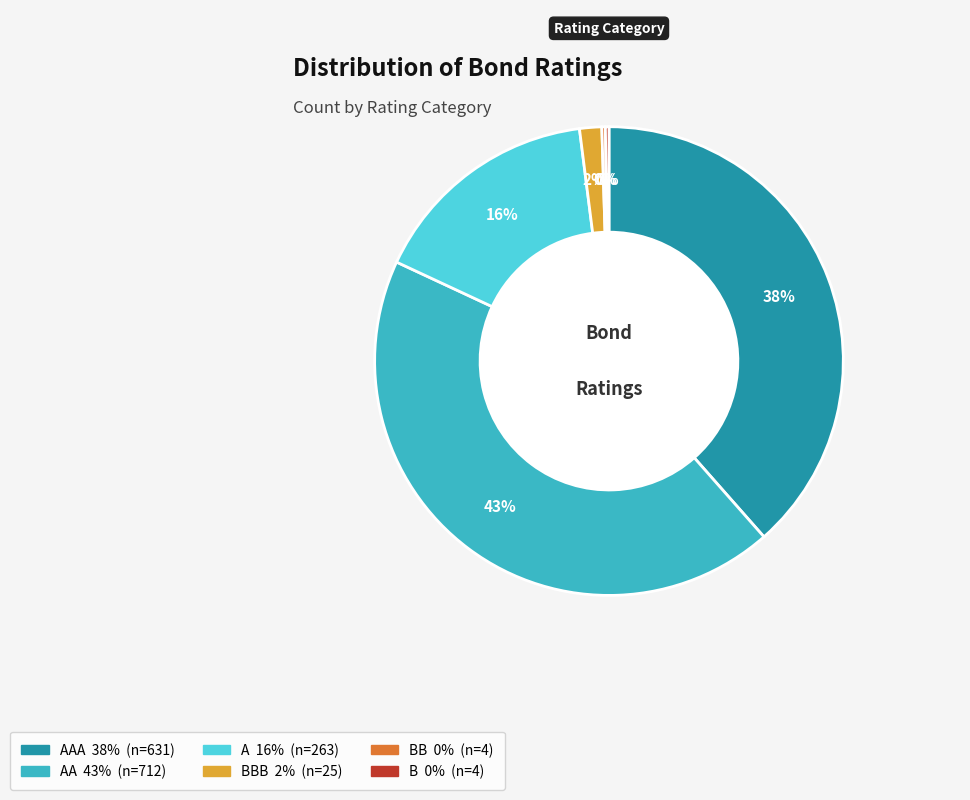

To the nearest percent, what is the difference between the largest and smallest slice percentages?

43%